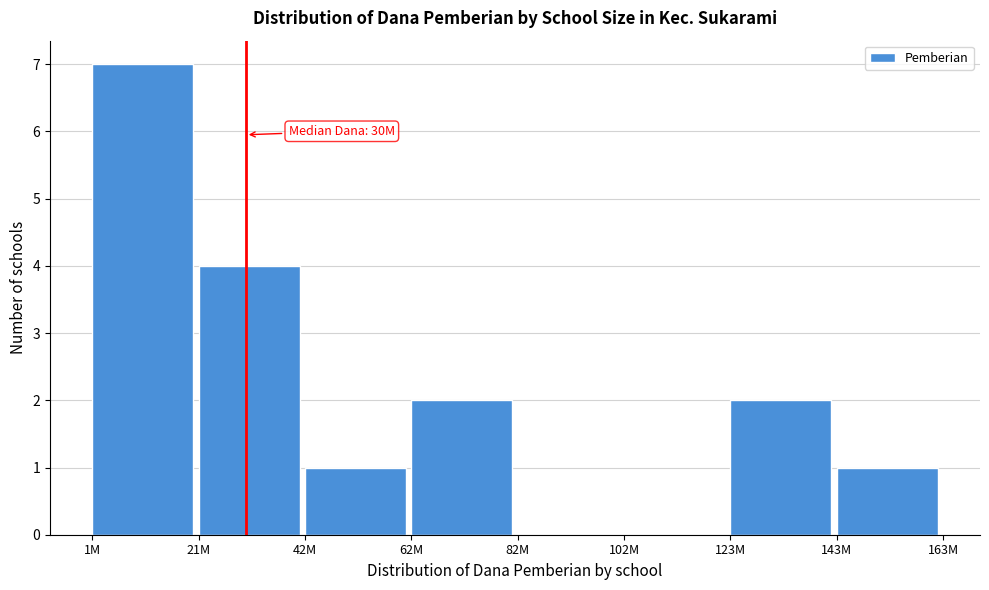

Reading right to left, extract all data points from this chart.

143M=1	123M=2	102M=0	82M=0	62M=2	42M=1	21M=4	1M=7